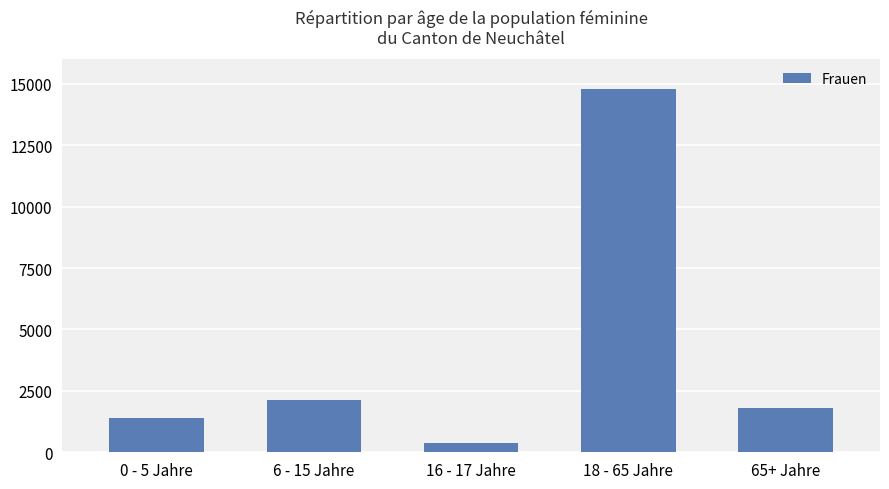

What is the difference between the maximum and minimum values?

14417